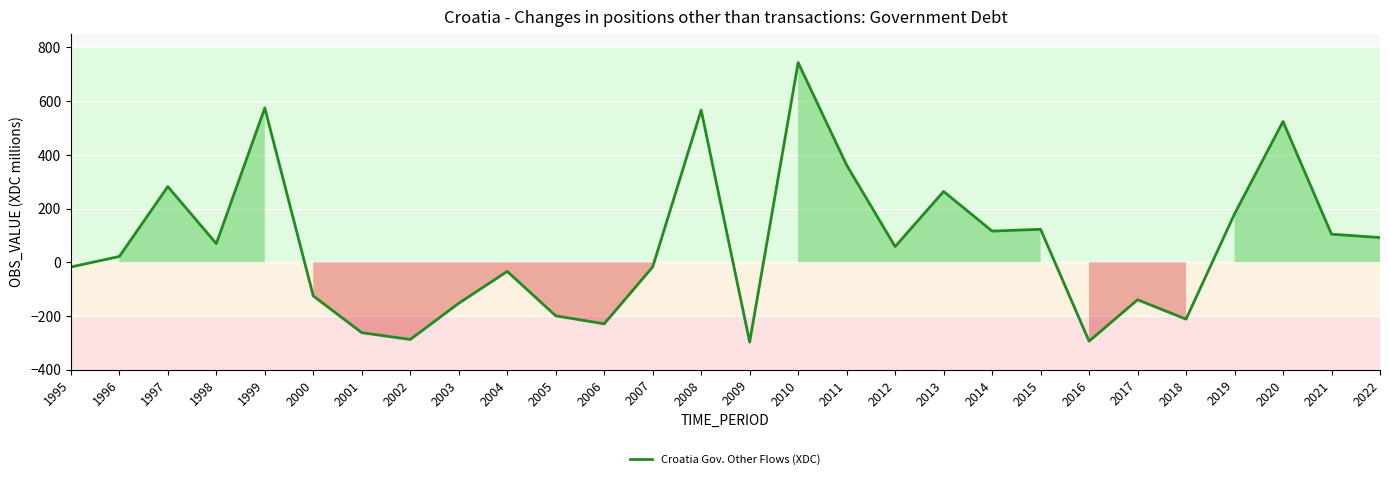

What is the minimum value shown in the chart?

-296.9